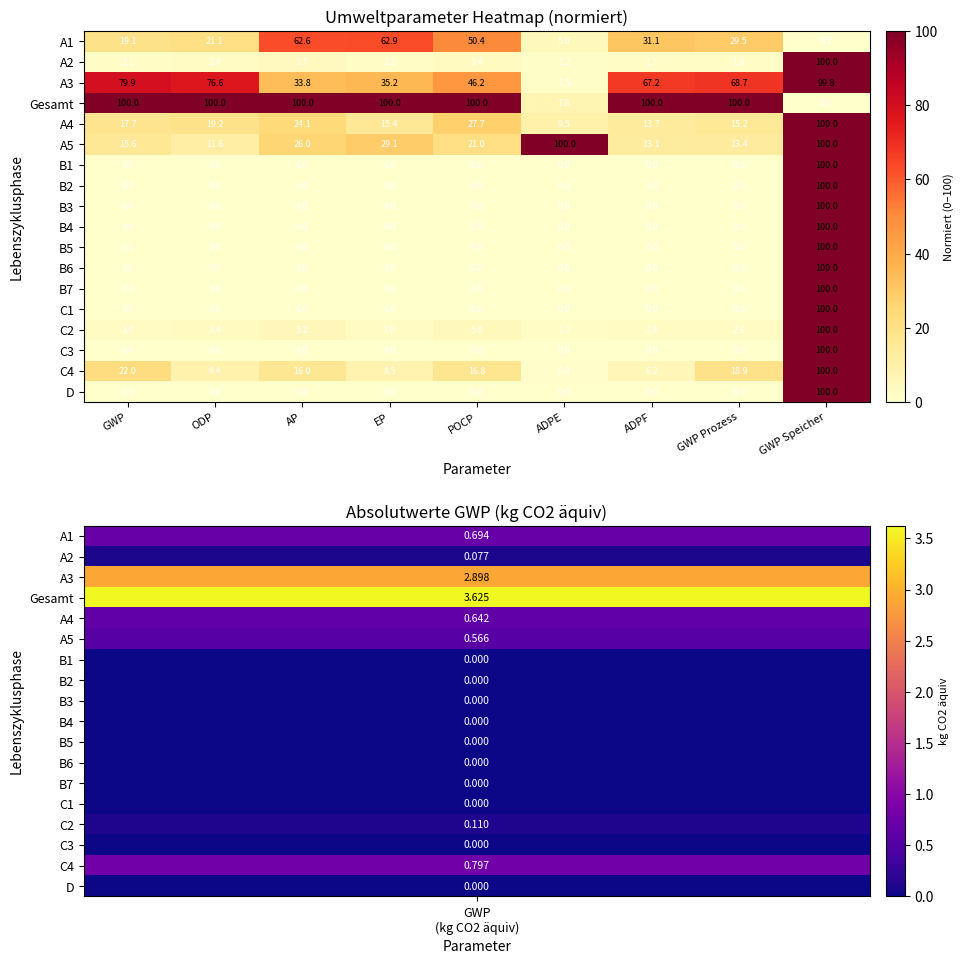

How many categories are shown in the chart?

9